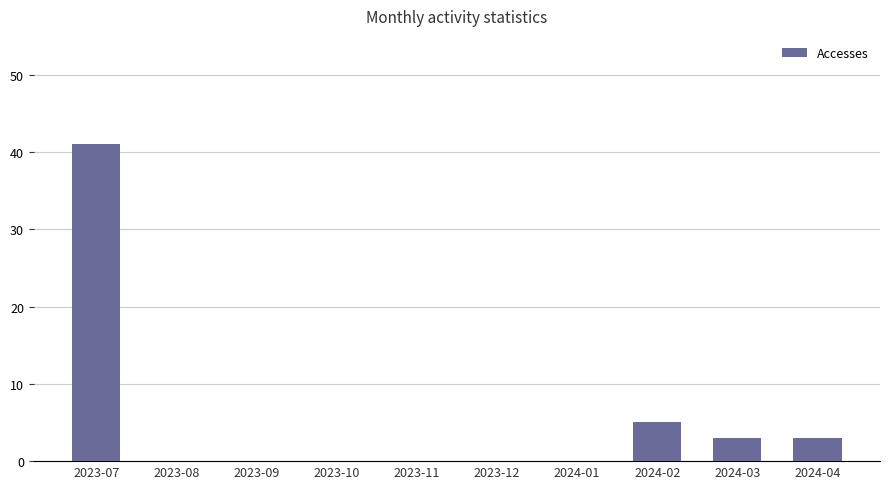

What is the average value?

5